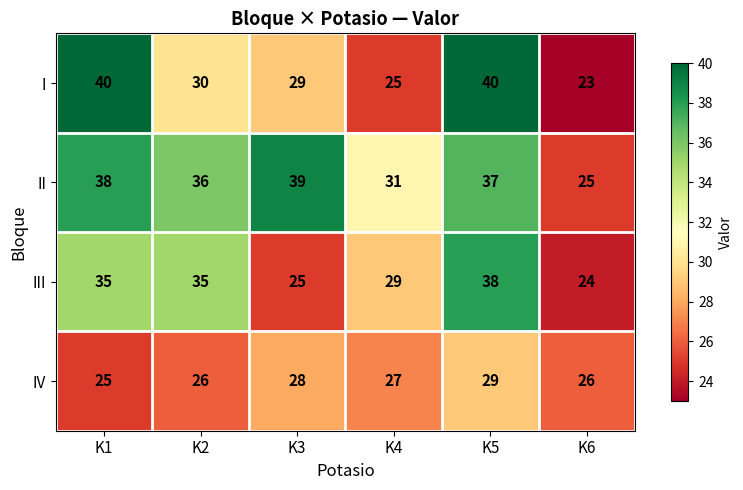

At K2, list the series in order from smallest to largest.

IV, I, III, II